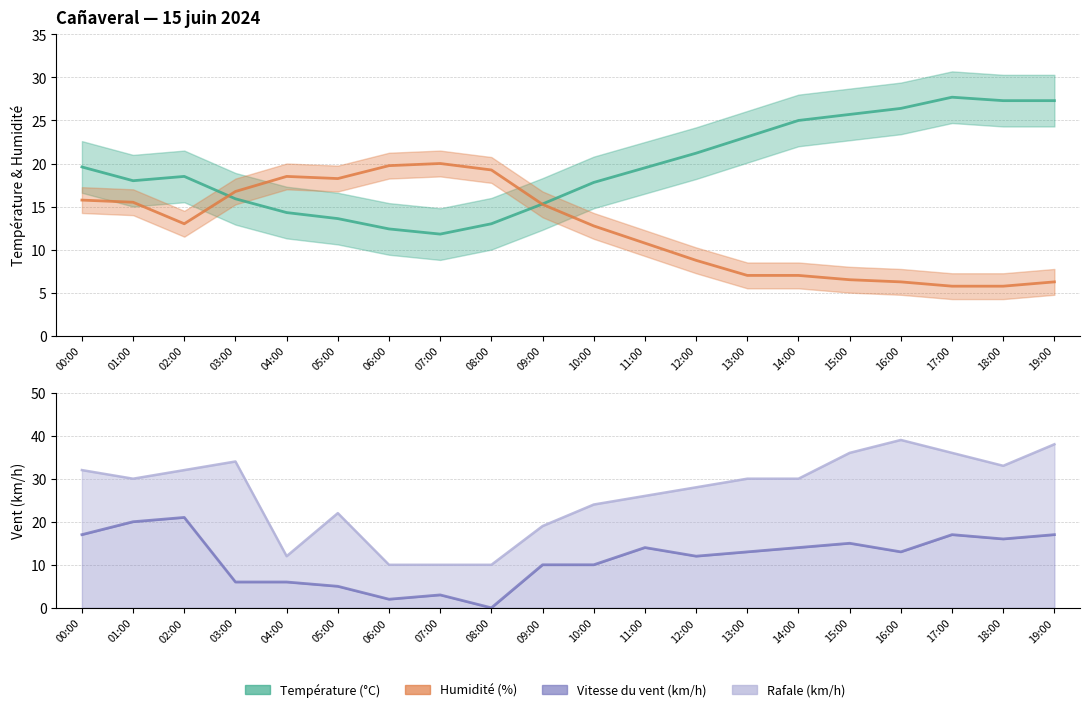

True or false: Rafale (km/h) has more than 1 interior local peaks.

True